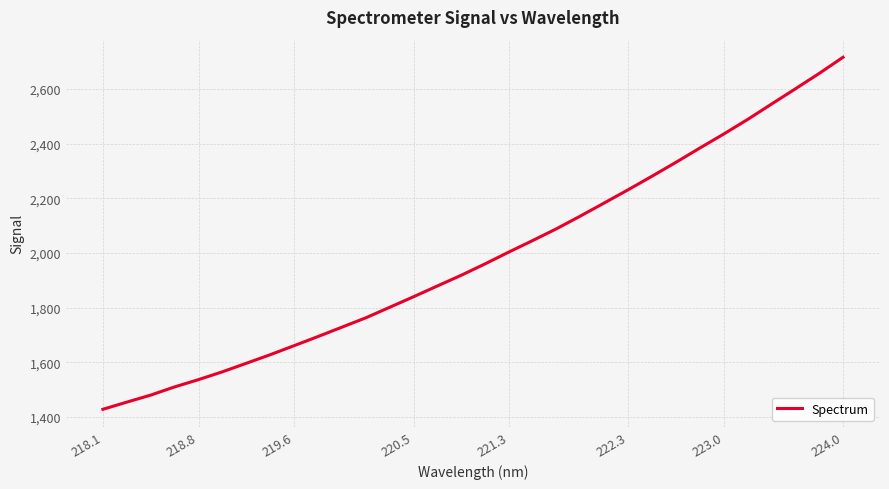

What is the difference between the maximum and minimum values?

1288.6